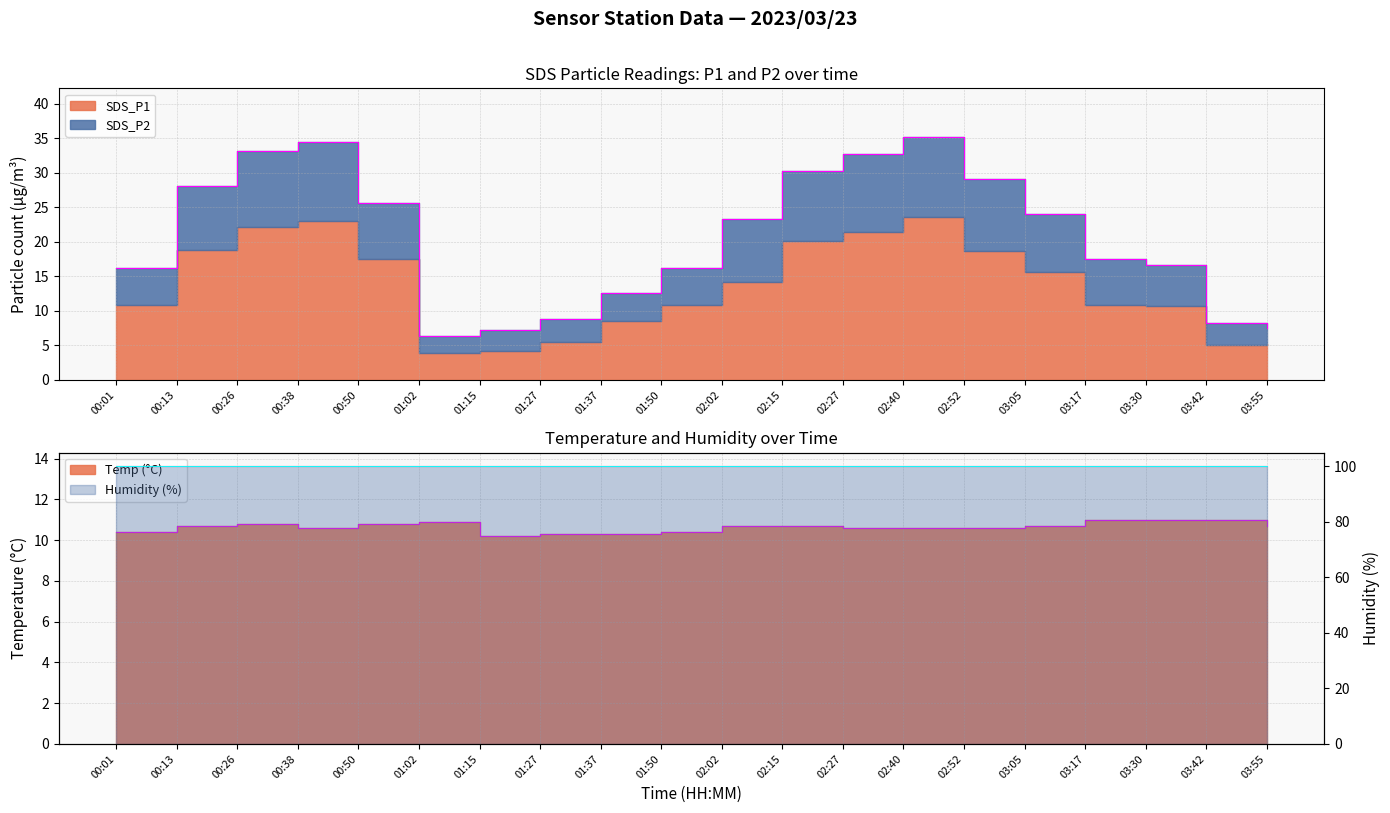

In SDS_P1, how many points are lower than both neighbors (excluding endpoints)?

1